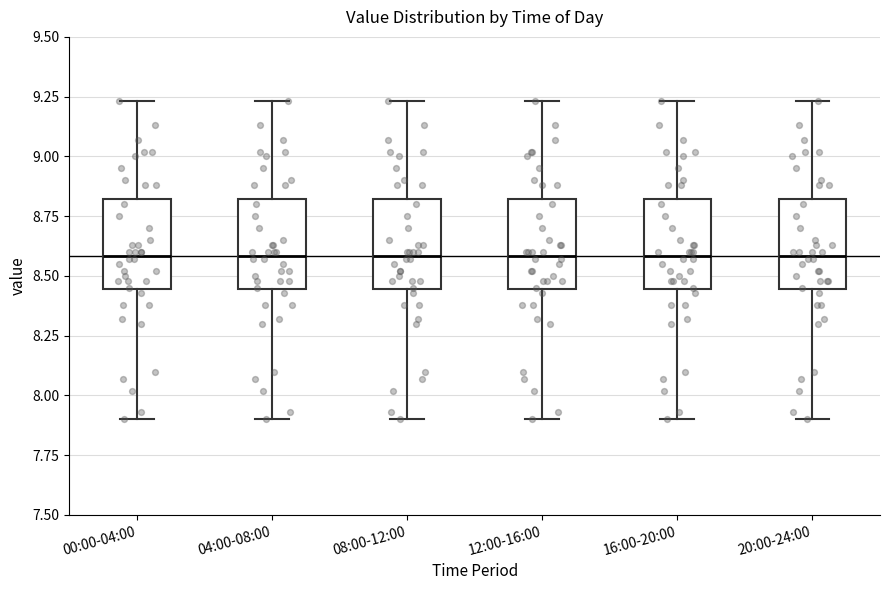

Reading left to right, transcribe this box plot: for each box, give where its median line is, the range the box spans, and where its two whiskers end, as read against the y-axis. The values are not printed on the chart, so give them approximately, as read against the axis.

00:00-04:00: median 8.60, box 8.45 to 8.80, whiskers 7.90 to 9.25
04:00-08:00: median 8.60, box 8.45 to 8.80, whiskers 7.90 to 9.25
08:00-12:00: median 8.60, box 8.45 to 8.80, whiskers 7.90 to 9.25
12:00-16:00: median 8.60, box 8.45 to 8.80, whiskers 7.90 to 9.25
16:00-20:00: median 8.60, box 8.45 to 8.80, whiskers 7.90 to 9.25
20:00-24:00: median 8.60, box 8.45 to 8.80, whiskers 7.90 to 9.25